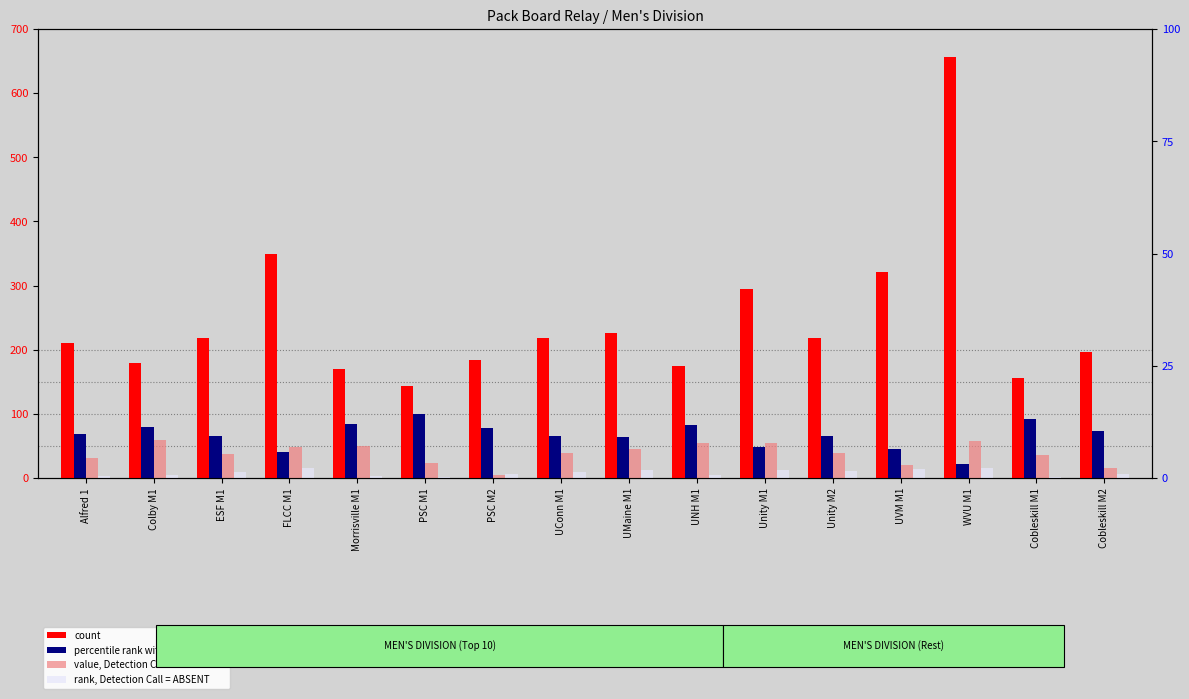

What is the spread (max minus min) of values at Cobleskill M1?

154.4